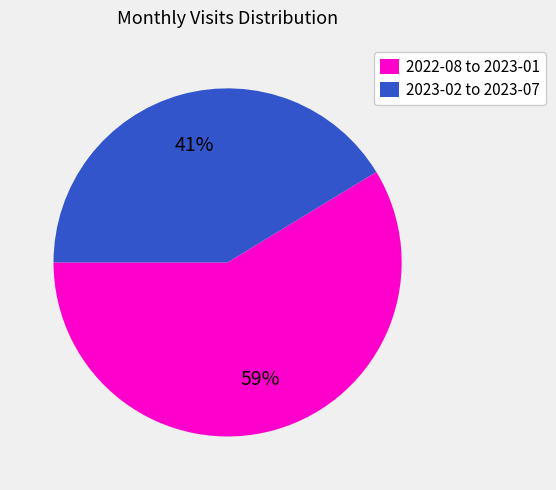

Which slice is the smallest?

2023-02 to 2023-07